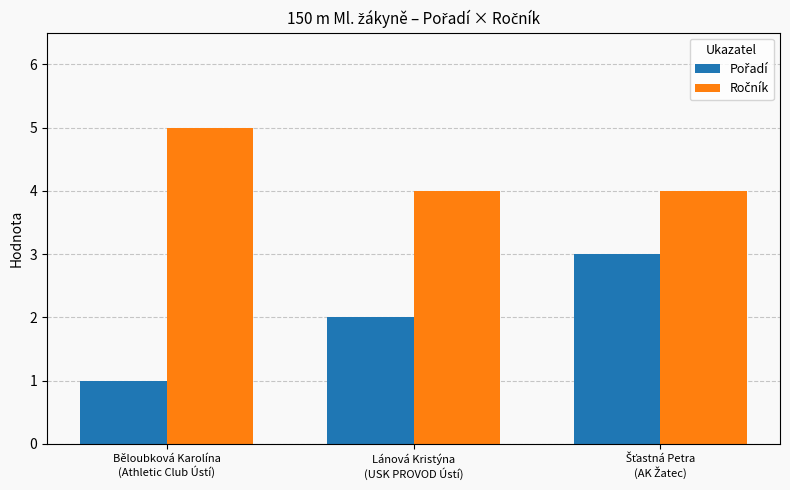

Does the chart contain any negative values?

No